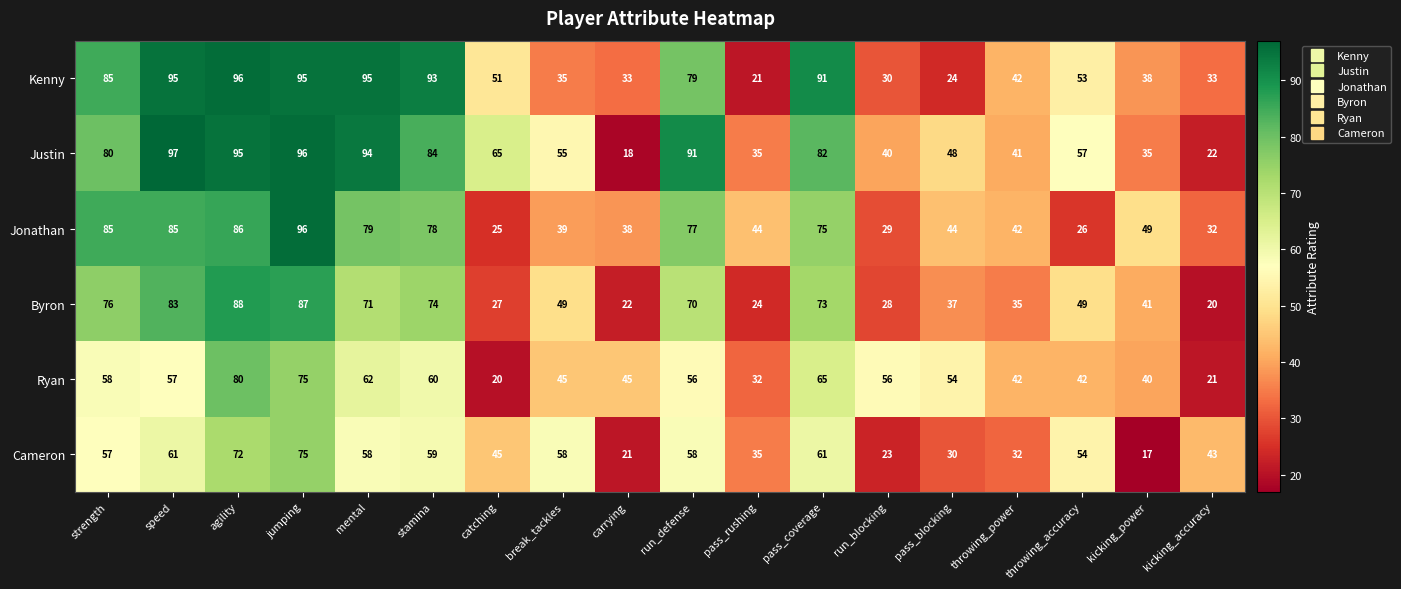

At which category is the sum across all series the highest?

jumping